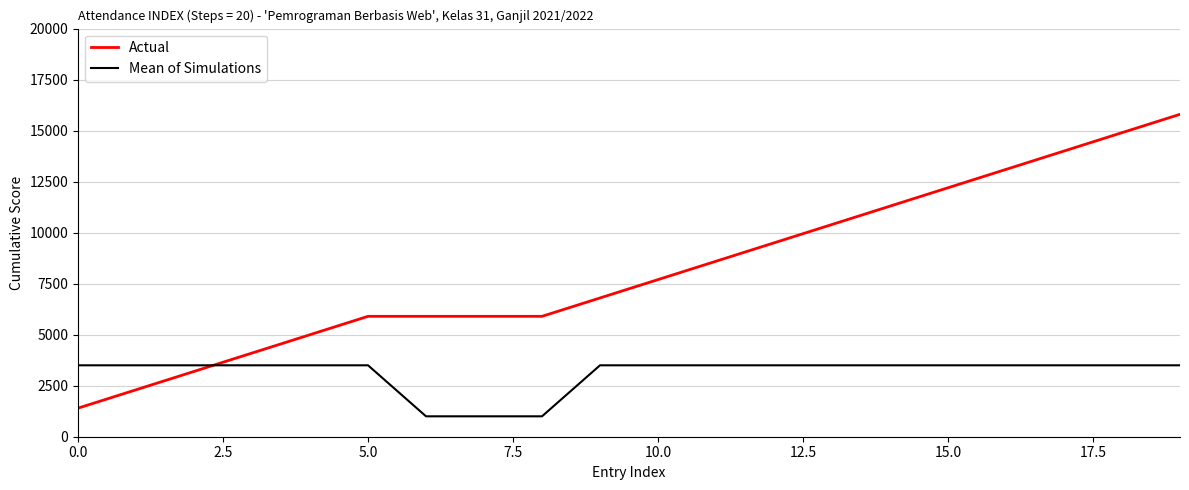

What is the lowest value of the Actual series?

1400